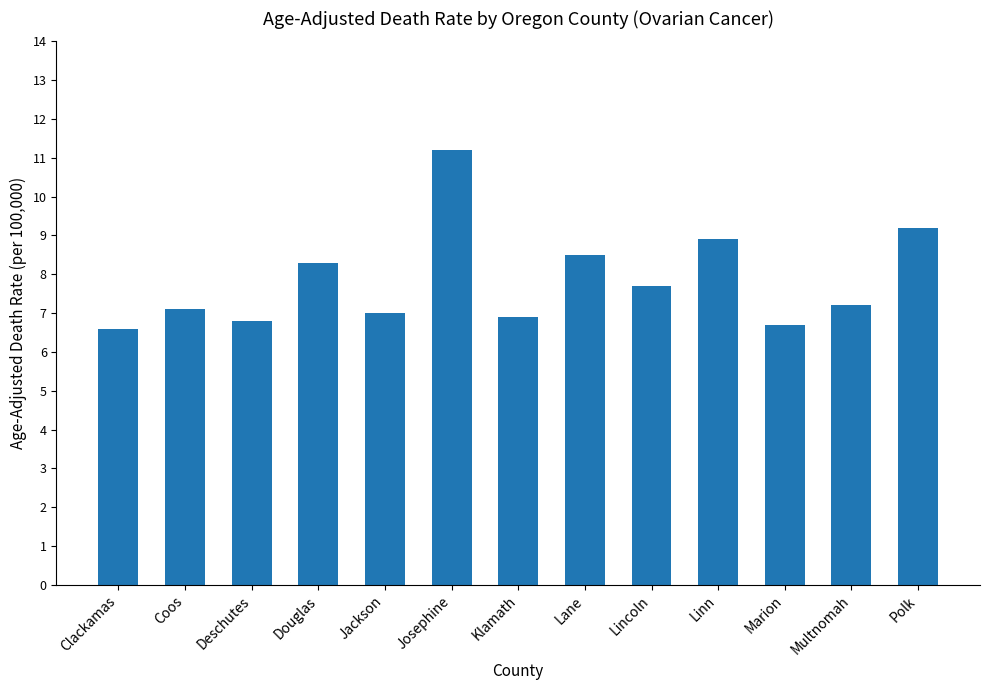

What is the label of the 11th bar from the left?

Marion